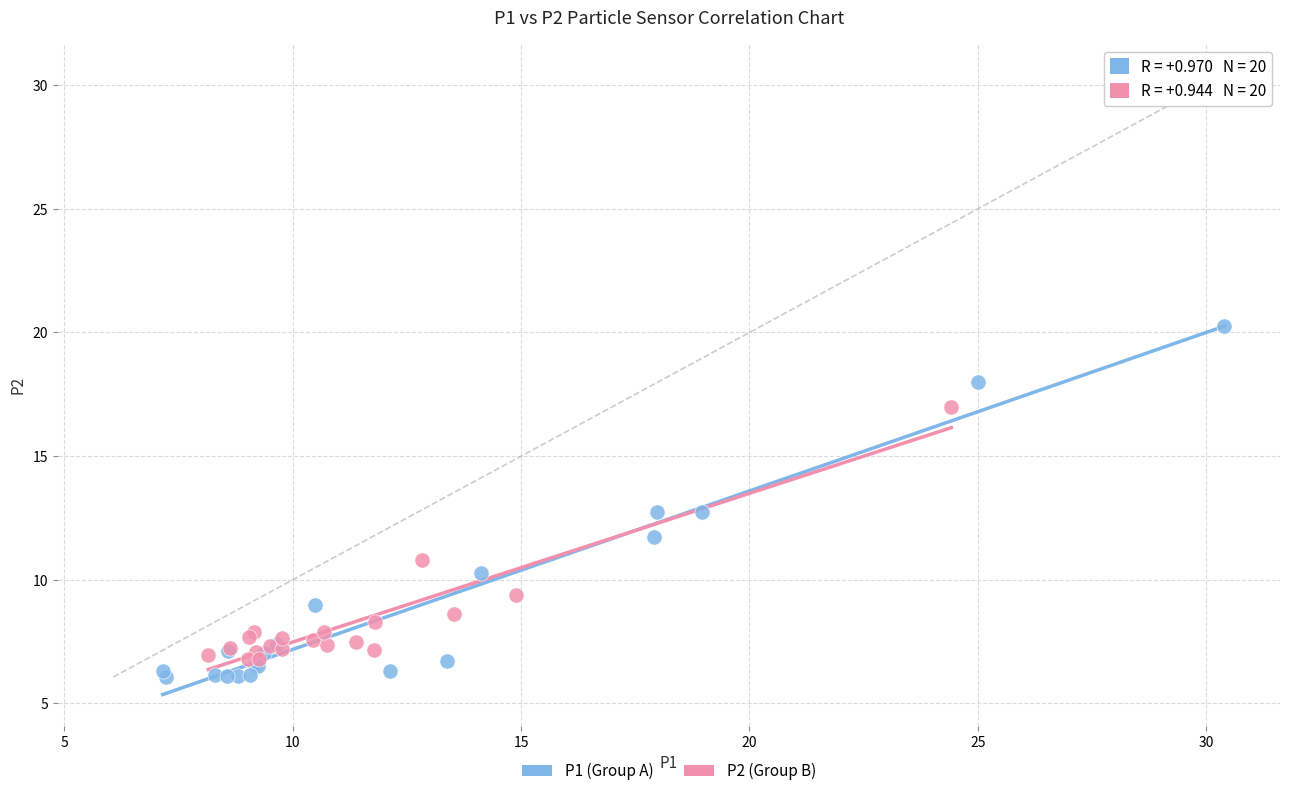

Which series has the widest spread of Y values?

P1 (Group A)